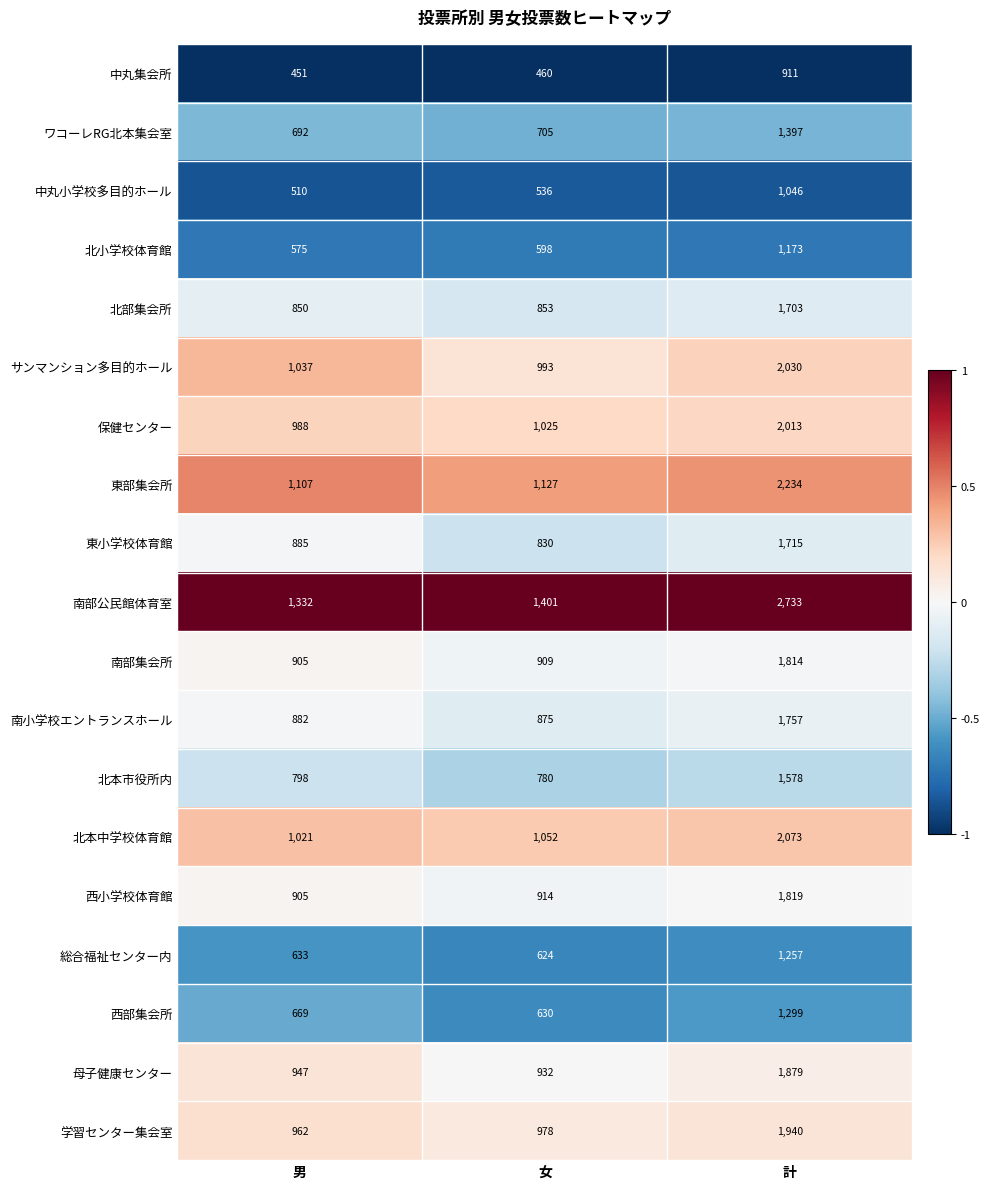

At which label does 東小学校体育館 reach its peak?

計